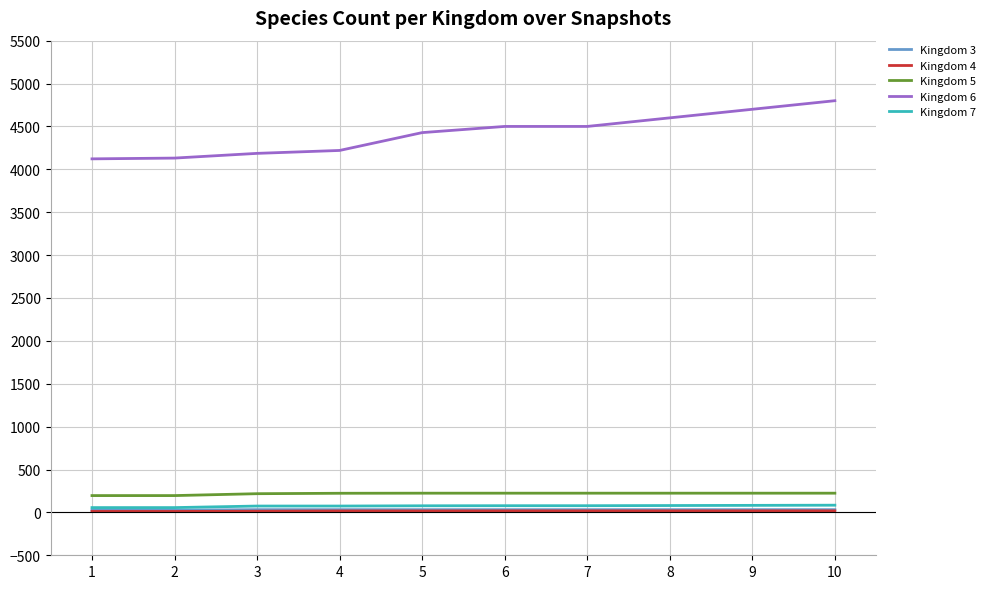

What is the difference between the maximum and minimum values in the Kingdom 5 series?

28